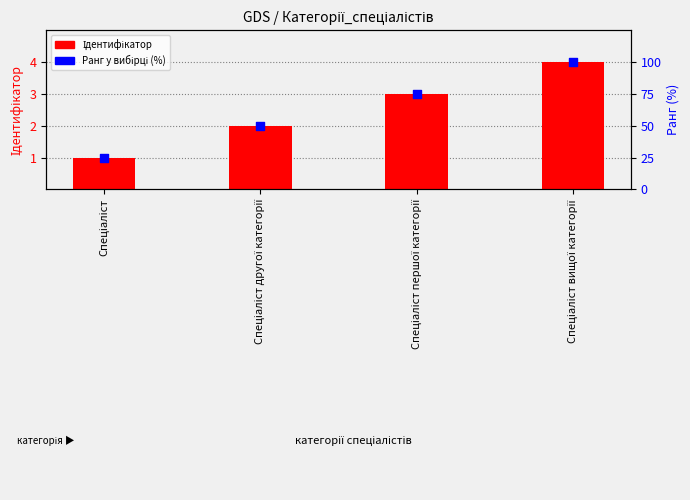

At which category is the sum across all series the highest?

Спеціаліст вищої категорії